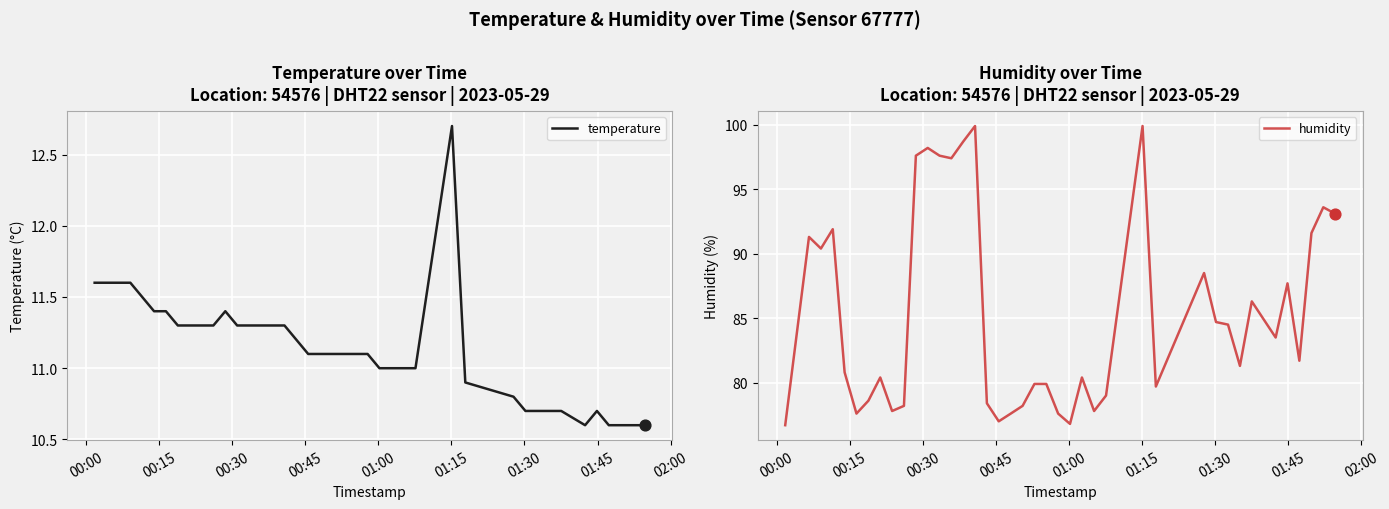

Which series has the largest total across all categories?

humidity